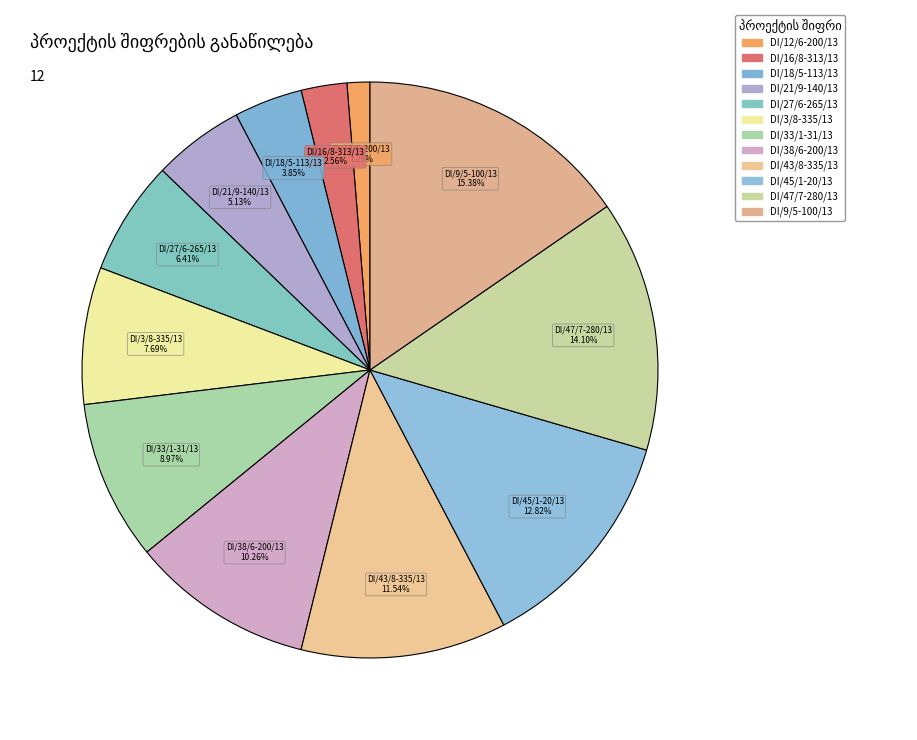

How many slices are in this pie chart?

12